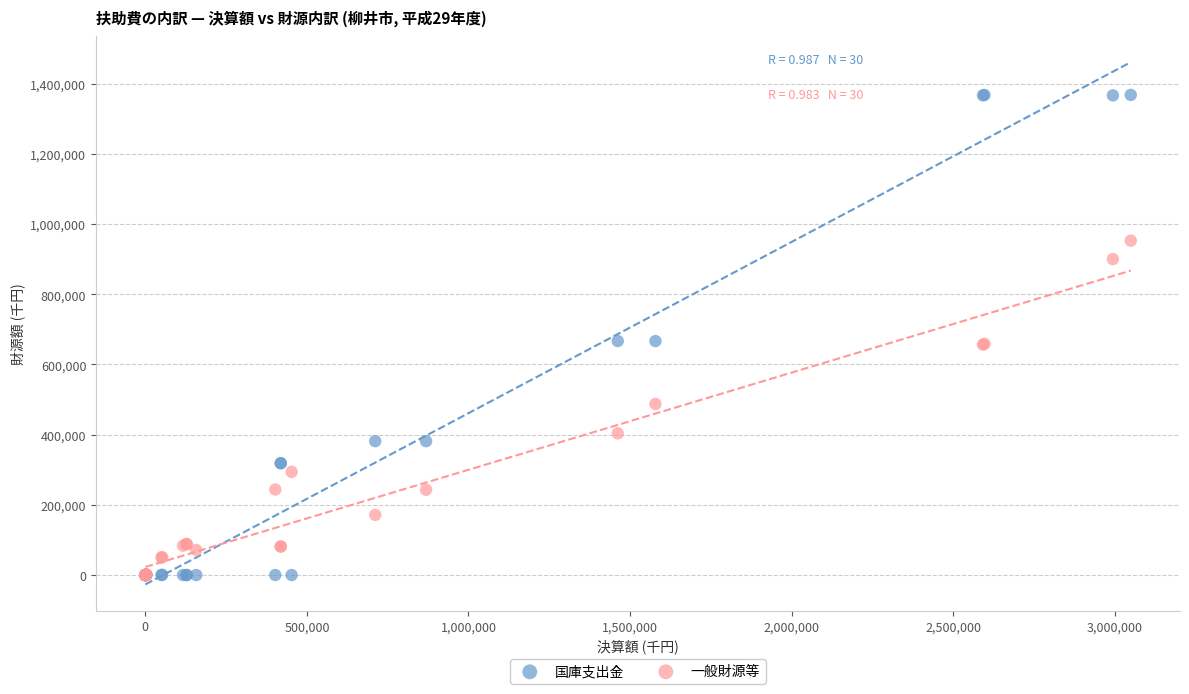

What are all the series names shown in the legend?

国庫支出金, 一般財源等